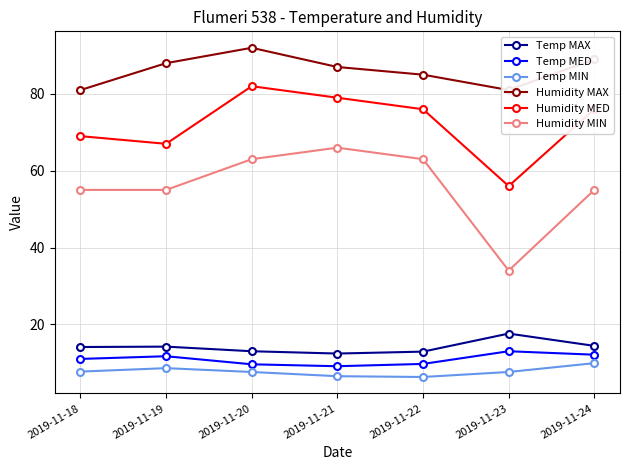

Does the chart have visible grid lines?

Yes